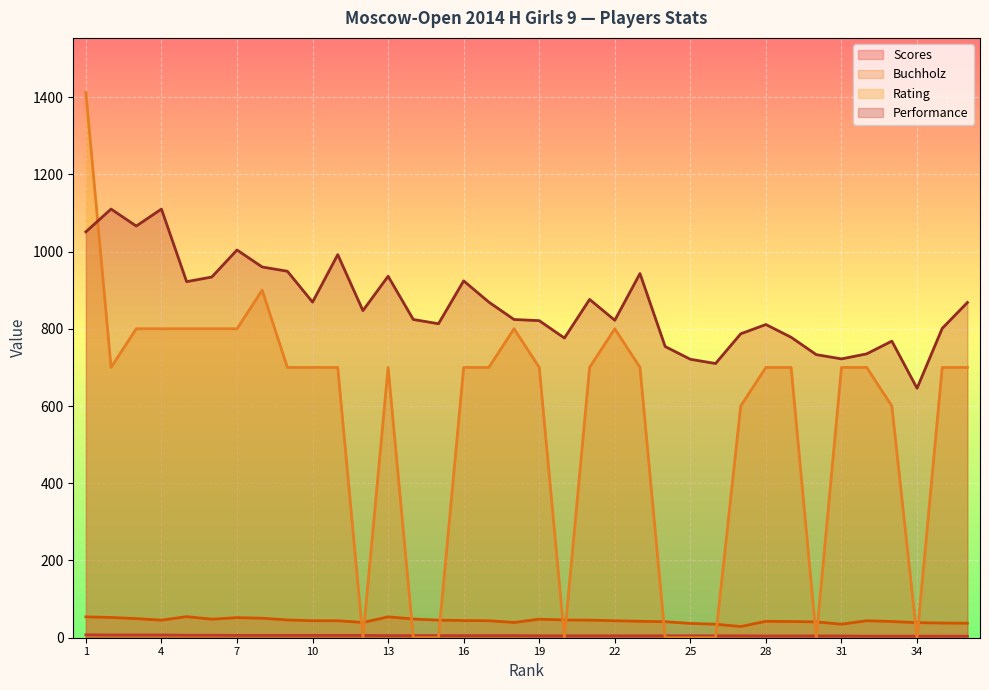

Reading left to right, what are all the values shown in this chart?

Scores: 7.5	7.0	7.0	7.0	6.5	6.5	6.0	6.0	6.0	6.0	6.0	6.0	5.5	5.5	5.5	5.5	5.5	5.5	5.0	5.0	5.0	5.0	5.0	5.0	5.0	5.0	5.0	4.5	4.5	4.5	4.5	4.0	4.0	4.0	4.0	4.0
Buchholz: 54.0	52.5	49.5	45.5	54.5	48.0	52.0	50.5	46.0	44.0	44.0	39.5	54.0	48.5	45.5	44.5	44.0	39.5	48.0	46.0	45.5	44.0	42.5	41.5	37.0	35.0	29.0	42.5	42.0	41.0	35.0	44.0	42.0	39.0	38.0	37.5
Rating: 1412.0	700.0	800.0	800.0	800.0	800.0	800.0	900.0	700.0	700.0	700.0	0.0	700.0	0.0	0.0	700.0	700.0	800.0	700.0	0.0	700.0	800.0	700.0	0.0	0.0	0.0	600.0	700.0	700.0	0.0	700.0	700.0	600.0	0.0	700.0	700.0
Performance: 1051.0	1110.0	1066.0	1110.0	922.0	934.0	1004.0	960.0	949.0	869.0	992.0	847.0	936.0	824.0	813.0	924.0	869.0	824.0	821.0	776.0	876.0	822.0	943.0	754.0	721.0	710.0	787.0	811.0	778.0	733.0	722.0	735.0	768.0	646.0	801.0	868.0